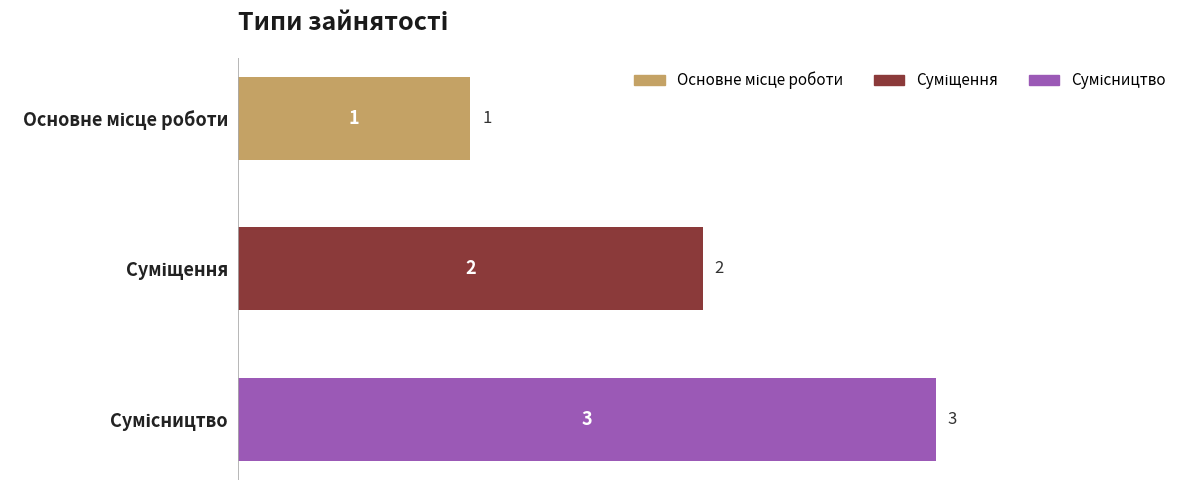

Which label corresponds to the smallest value in the chart?

Основне місце роботи